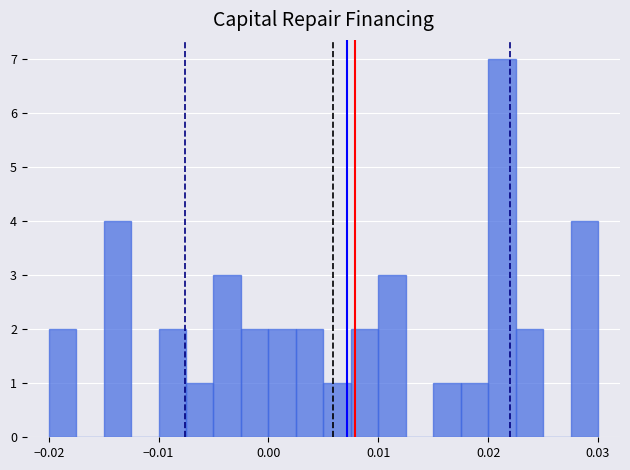

Around what value on the x-axis is the tallest bar? Give the approximate position of its centre, as read against the axis.

0.021